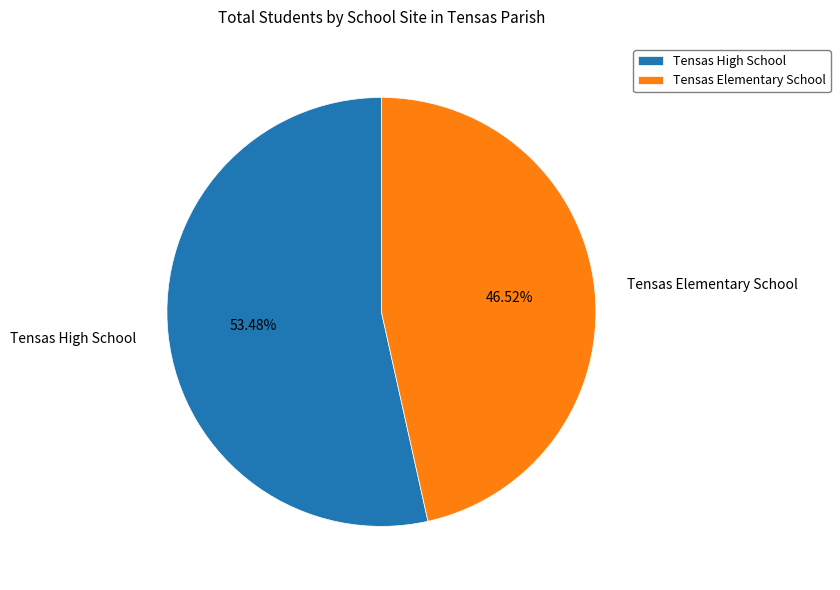

Between Tensas High School and Tensas Elementary School, which is larger?

Tensas High School